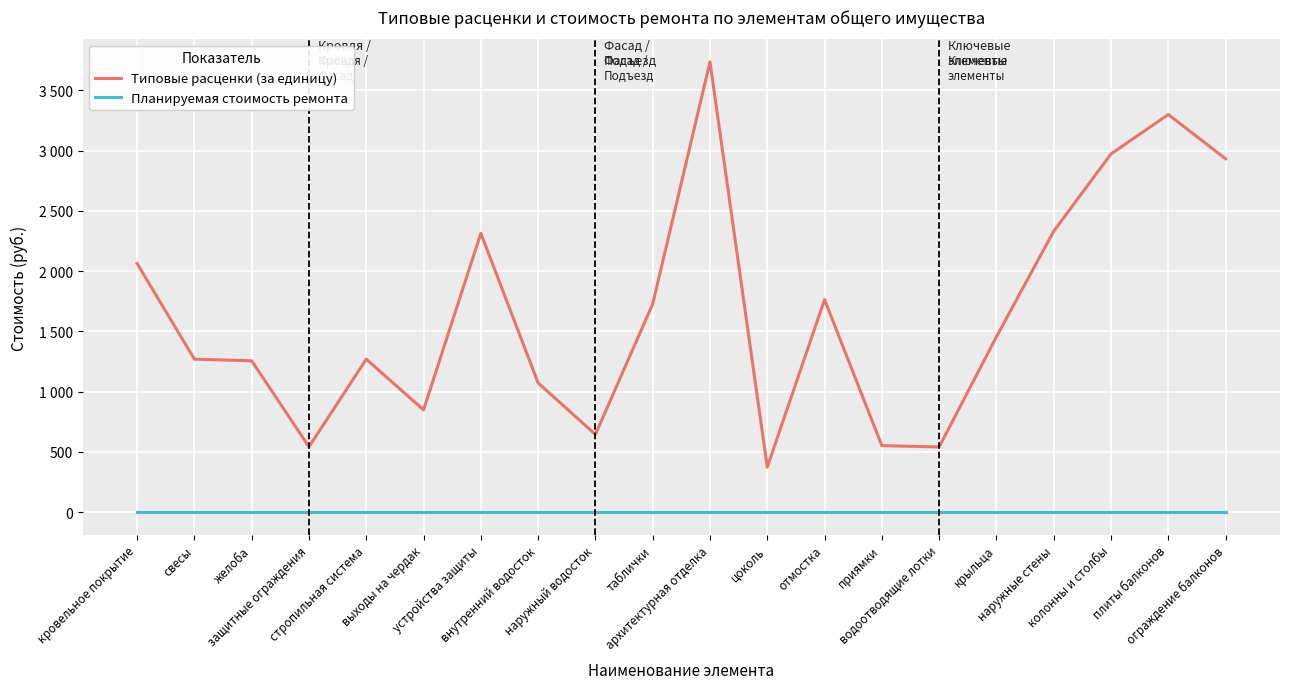

What is the total value across all series at таблички?

1727.4